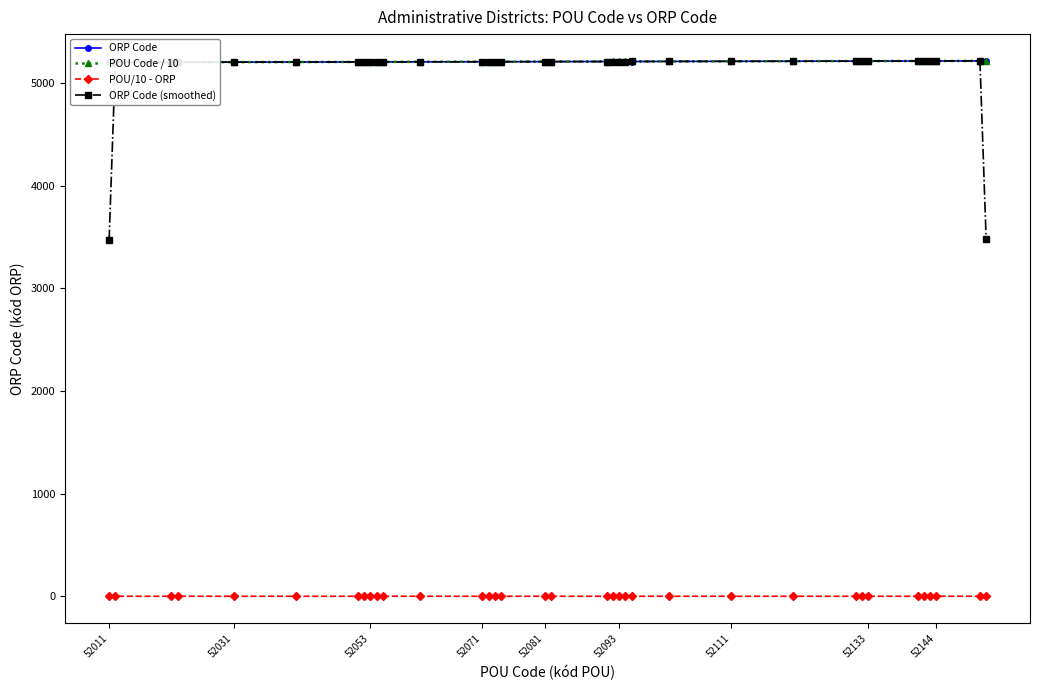

The value of ORP Code (smoothed) at 52053 is 8380.0. True or false?

False